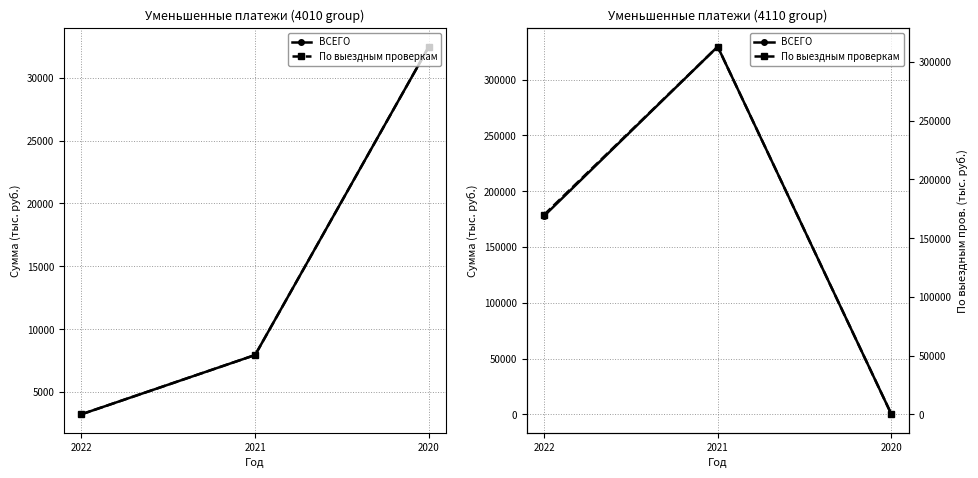

How many values in the По выездным проверкам series exceed 169825?

1